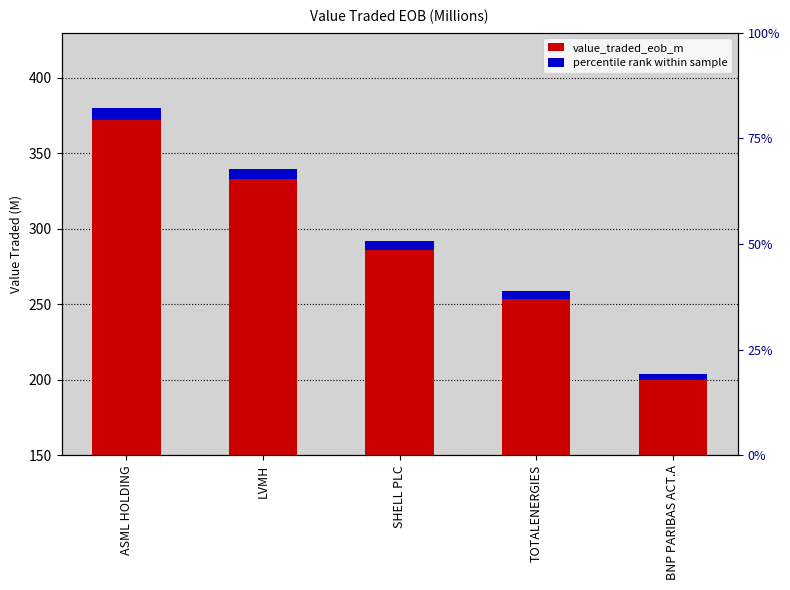

How many distinct data groups are displayed?

2